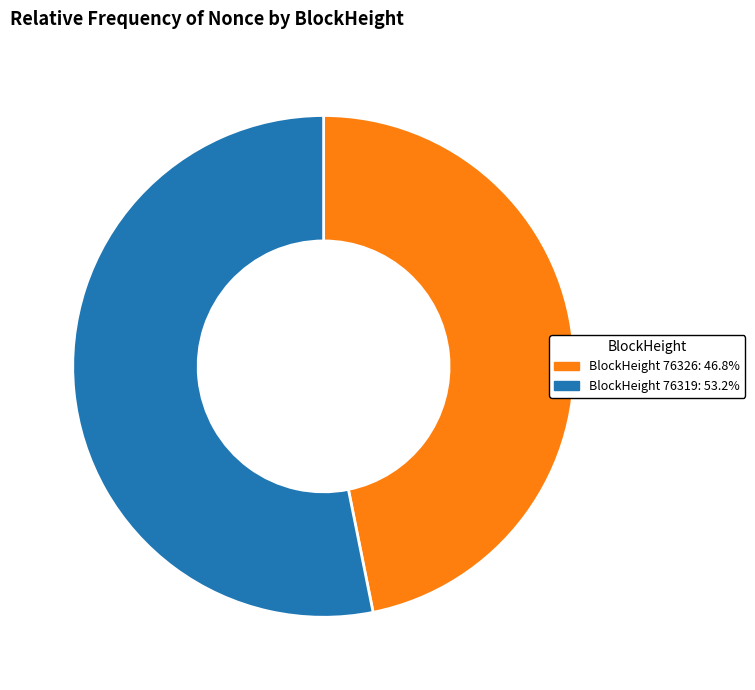

Does any single category account for the majority?

Yes